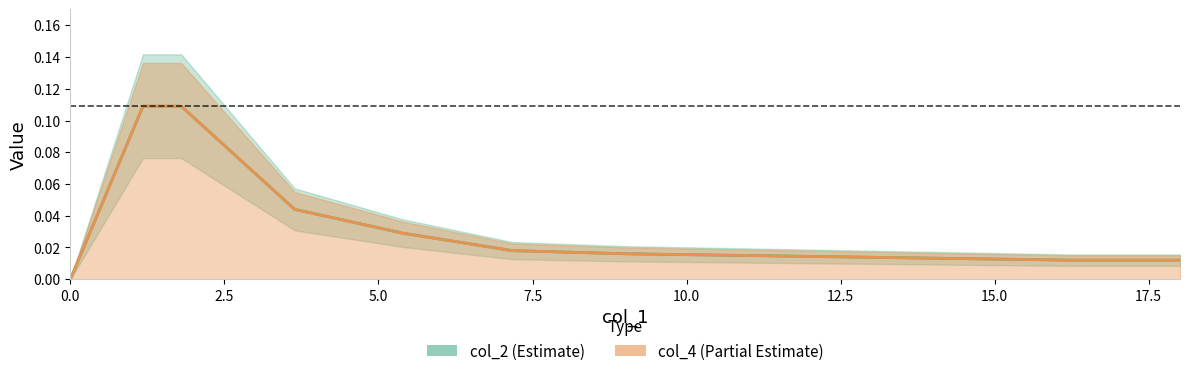

What is the sum of all col_2 (Estimate) values?

0.4